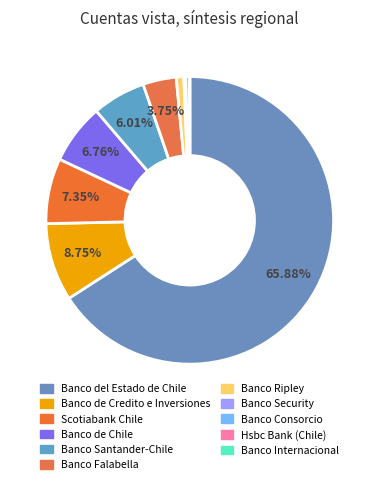

What percentage is the Banco de Chile slice, to the nearest percent?

7%